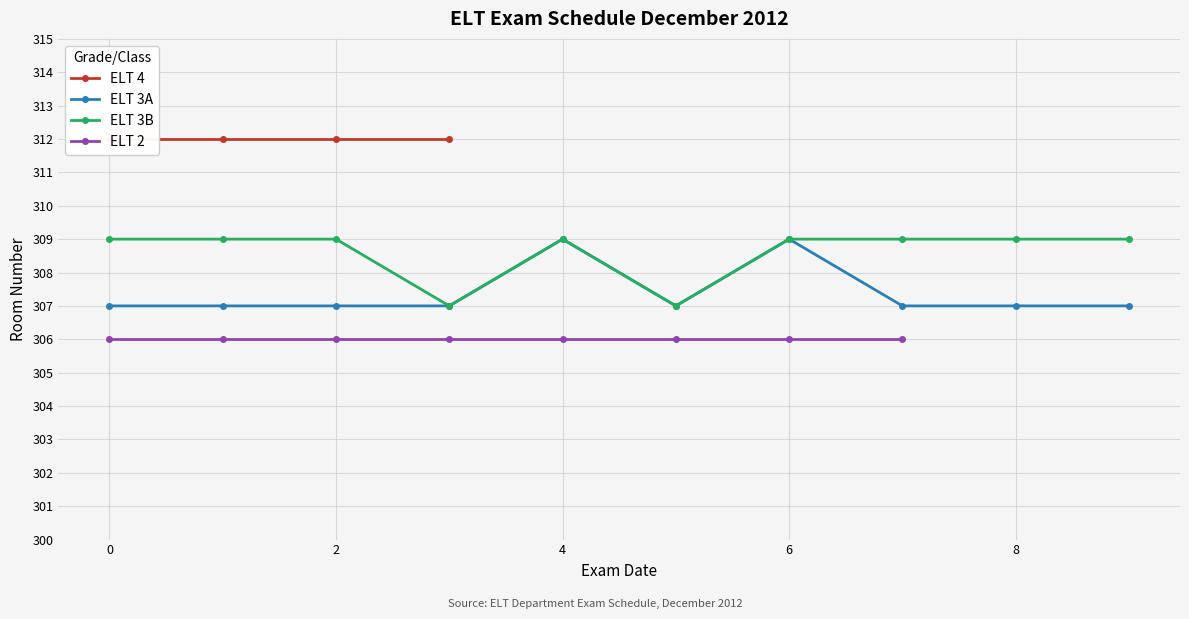

What is the label of the 9th point from the left?

8